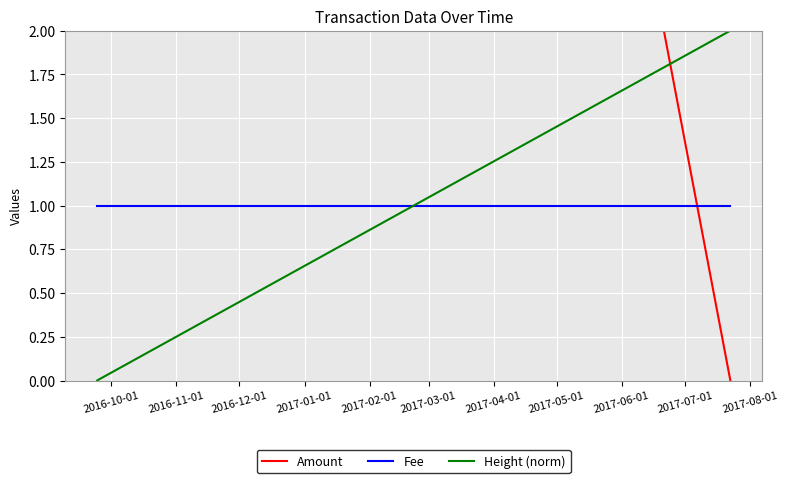

What is the spread (max minus min) of values at 2016-10-01?

10.0